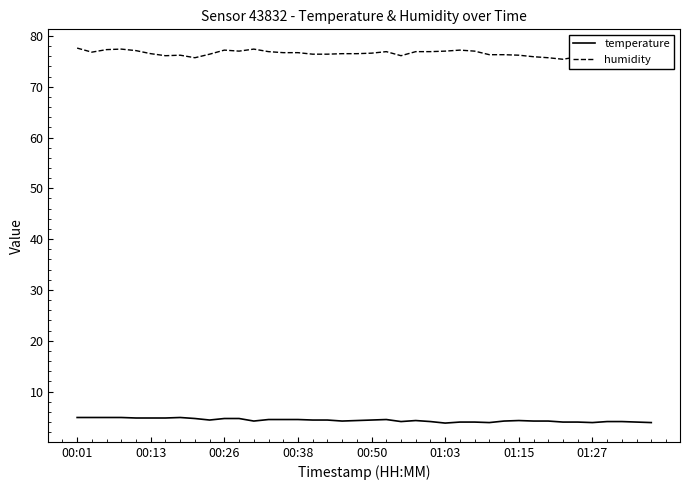

Is it true that temperature equals 4.1 at 36?

True